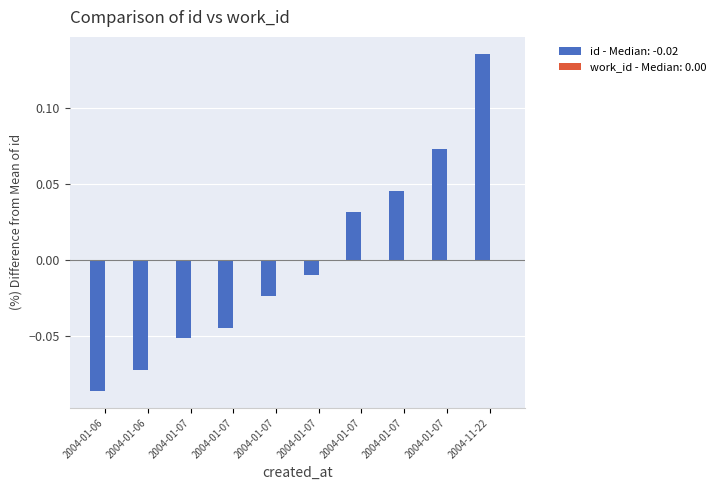

How many values exceed 0?

4